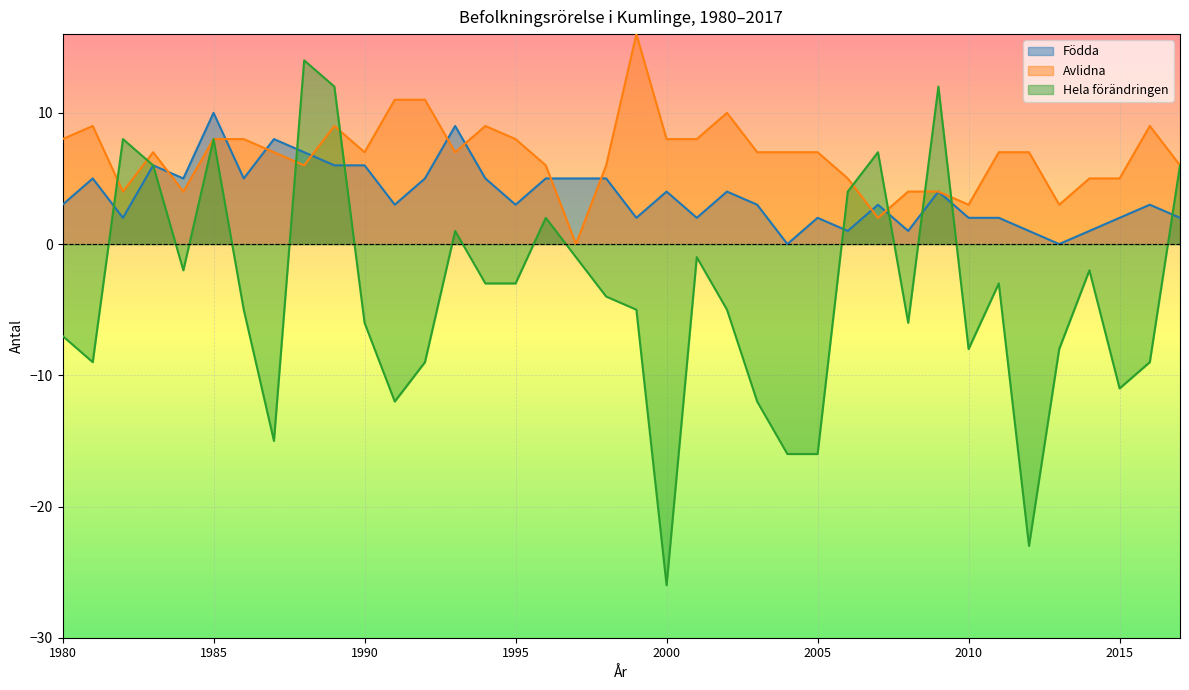

Reading left to right, list all the values displayed in this chart.

Födda: 1980=3	1981=5	1982=2	1983=6	1984=5	1985=10	1986=5	1987=8	1988=7	1989=6	1990=6	1991=3	1992=5	1993=9	1994=5	1995=3	1996=5	1997=5	1998=5	1999=2	2000=4	2001=2	2002=4	2003=3	2004=0	2005=2	2006=1	2007=3	2008=1	2009=4	2010=2	2011=2	2012=1	2013=0	2014=1	2015=2	2016=3	2017=2
Avlidna: 1980=8	1981=9	1982=4	1983=7	1984=4	1985=8	1986=8	1987=7	1988=6	1989=9	1990=7	1991=11	1992=11	1993=7	1994=9	1995=8	1996=6	1997=0	1998=6	1999=16	2000=8	2001=8	2002=10	2003=7	2004=7	2005=7	2006=5	2007=2	2008=4	2009=4	2010=3	2011=7	2012=7	2013=3	2014=5	2015=5	2016=9	2017=6
Hela förändringen: 1980=-7	1981=-9	1982=8	1983=6	1984=-2	1985=8	1986=-5	1987=-15	1988=14	1989=12	1990=-6	1991=-12	1992=-9	1993=1	1994=-3	1995=-3	1996=2	1997=-1	1998=-4	1999=-5	2000=-26	2001=-1	2002=-5	2003=-12	2004=-16	2005=-16	2006=4	2007=7	2008=-6	2009=12	2010=-8	2011=-3	2012=-23	2013=-8	2014=-2	2015=-11	2016=-9	2017=6